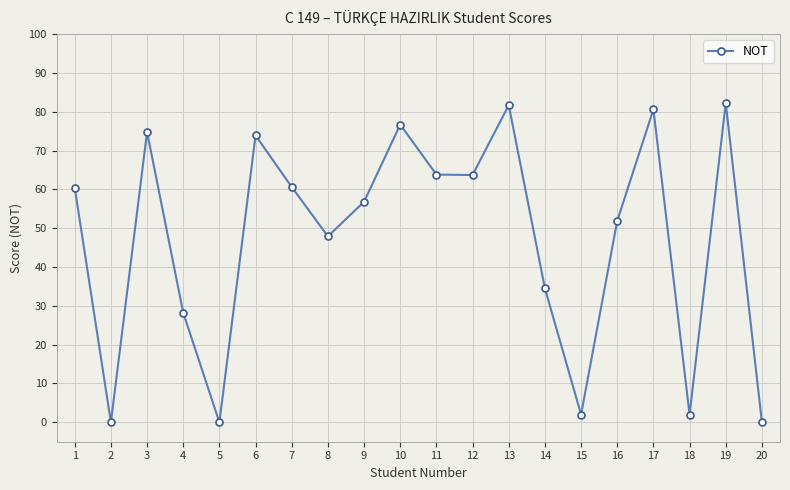

What is the ratio of the value at 6 to the value at 3?

1.0